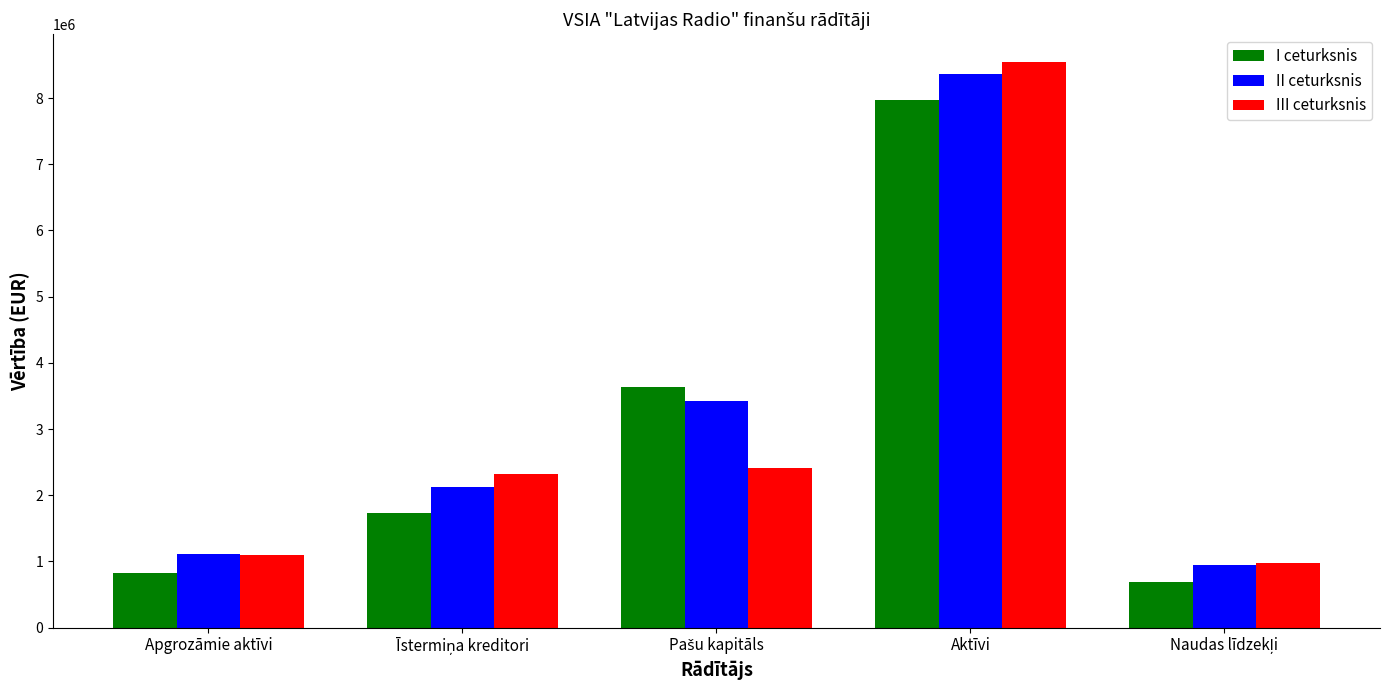

What is the difference between the second highest and minimum values in the I ceturksnis series?

2940704